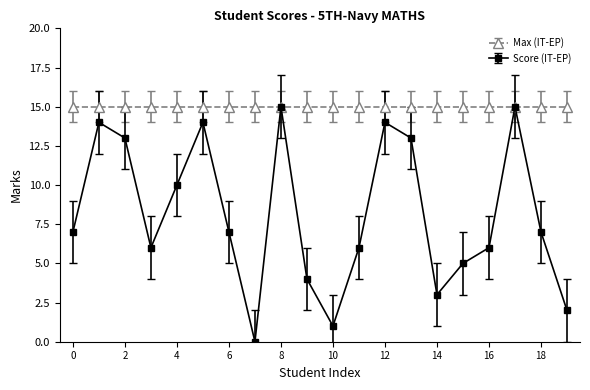

Which series has the widest spread of values?

Score (IT-EP)